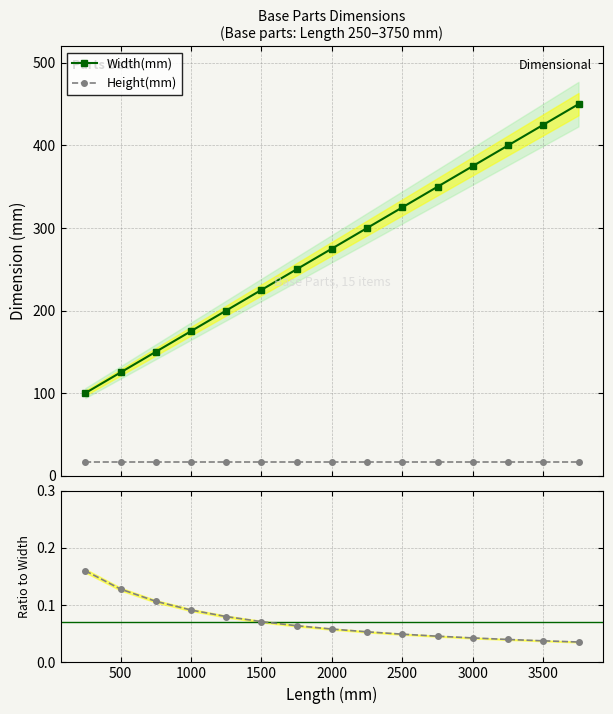

What is the value of the Height(mm) point at the 1st from the left?

16